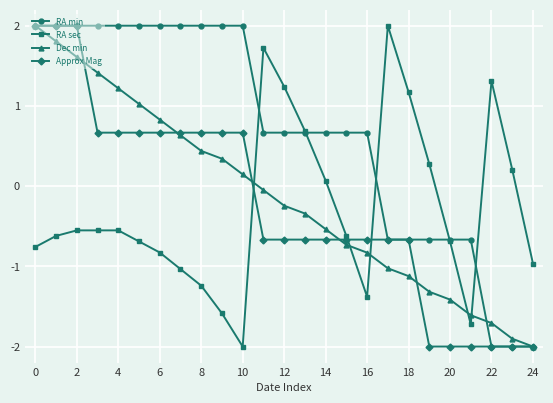

What is the difference between the maximum and second lowest values in the RA sec series?

3.7